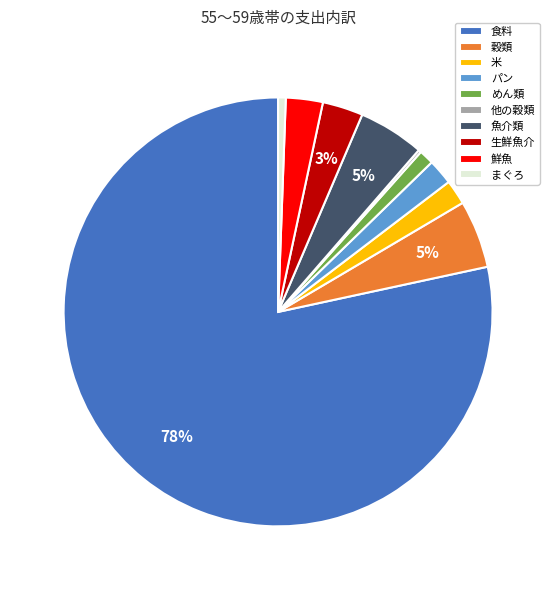

What is the largest slice in the pie chart?

食料